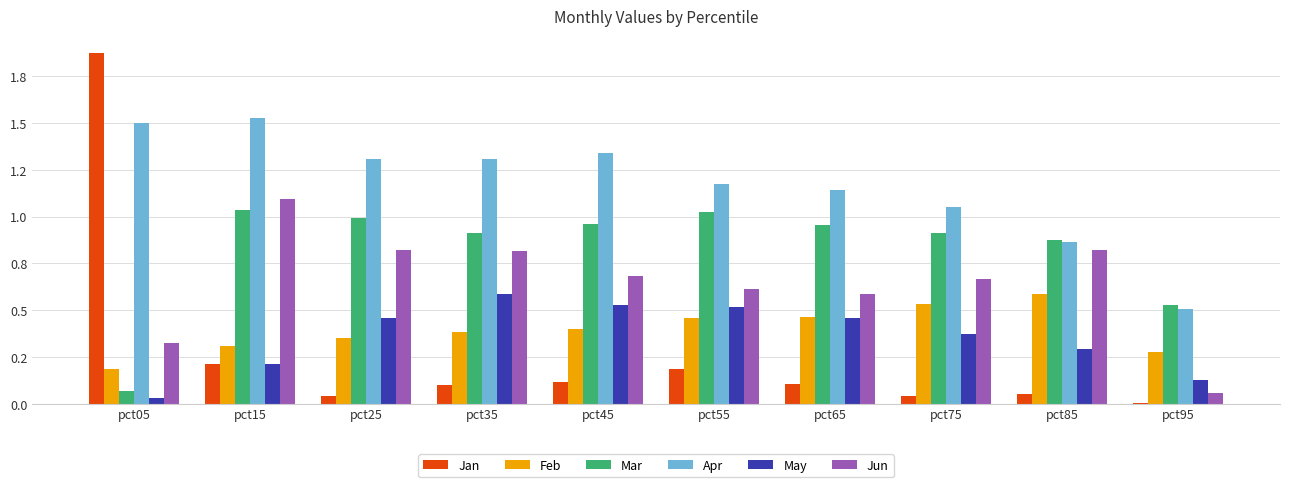

Reading right to left, list all the values displayed in this chart.

Jan: pct95=0.0	pct85=0.0	pct75=0.0	pct65=0.1	pct55=0.2	pct45=0.1	pct35=0.1	pct25=0.0	pct15=0.2	pct05=1.9
Feb: pct95=0.3	pct85=0.6	pct75=0.5	pct65=0.5	pct55=0.5	pct45=0.4	pct35=0.4	pct25=0.4	pct15=0.3	pct05=0.2
Mar: pct95=0.5	pct85=0.9	pct75=0.9	pct65=1.0	pct55=1.0	pct45=1.0	pct35=0.9	pct25=1.0	pct15=1.0	pct05=0.1
Apr: pct95=0.5	pct85=0.9	pct75=1.1	pct65=1.1	pct55=1.2	pct45=1.3	pct35=1.3	pct25=1.3	pct15=1.5	pct05=1.5
May: pct95=0.1	pct85=0.3	pct75=0.4	pct65=0.5	pct55=0.5	pct45=0.5	pct35=0.6	pct25=0.5	pct15=0.2	pct05=0.0
Jun: pct95=0.1	pct85=0.8	pct75=0.7	pct65=0.6	pct55=0.6	pct45=0.7	pct35=0.8	pct25=0.8	pct15=1.1	pct05=0.3